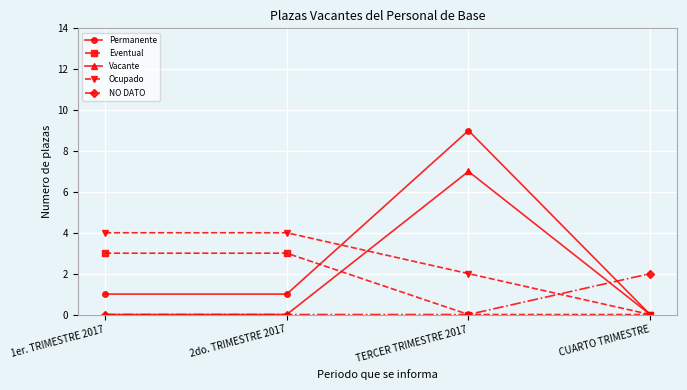

Which category has the highest value in the NO DATO series?

CUARTO TRIMESTRE